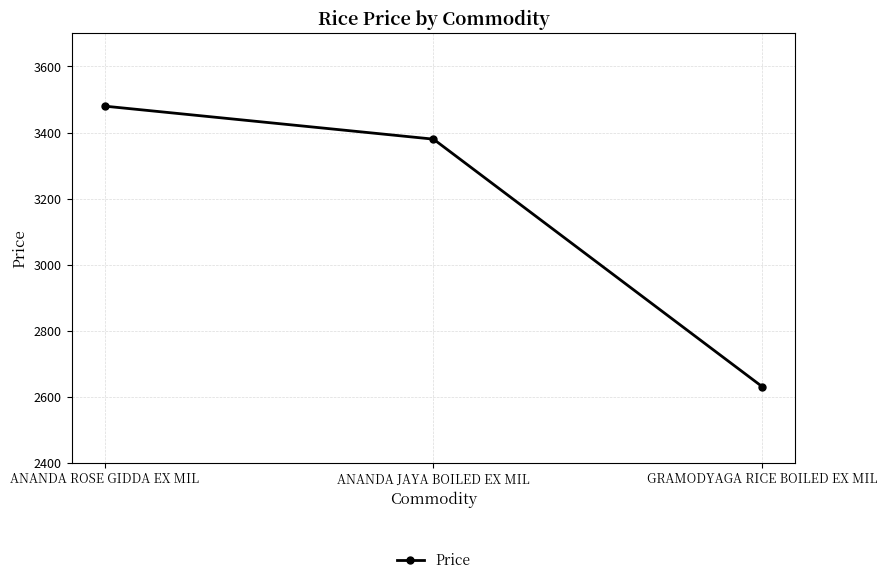

Between GRAMODYAGA RICE BOILED EX MIL and ANANDA JAYA BOILED EX MIL, which is larger?

ANANDA JAYA BOILED EX MIL